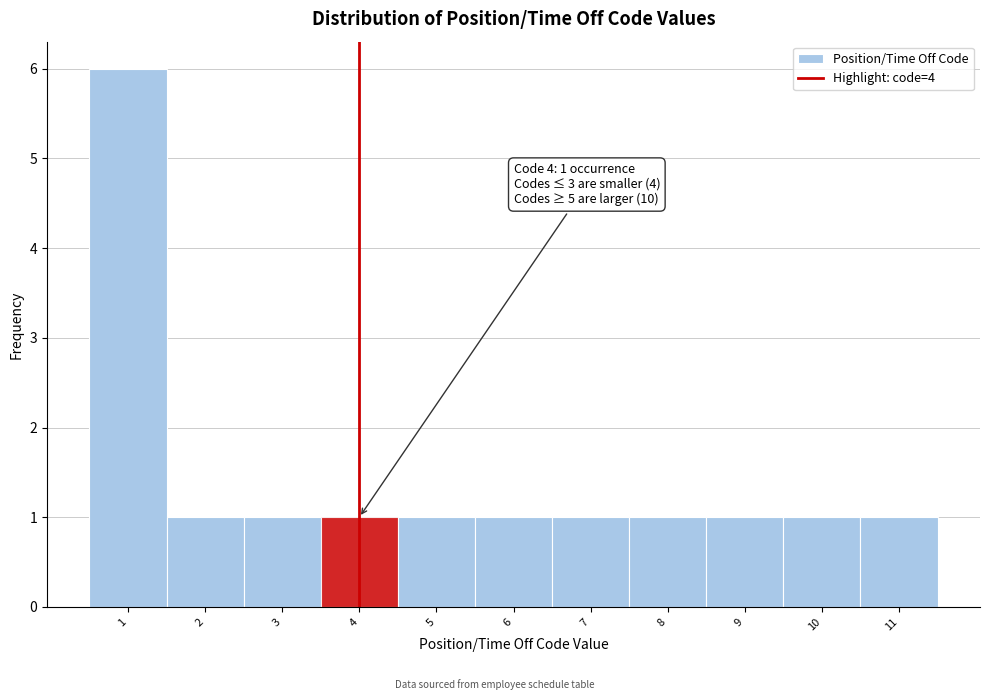

Which range on the x-axis has the tallest bar?

0.5 to 1.5